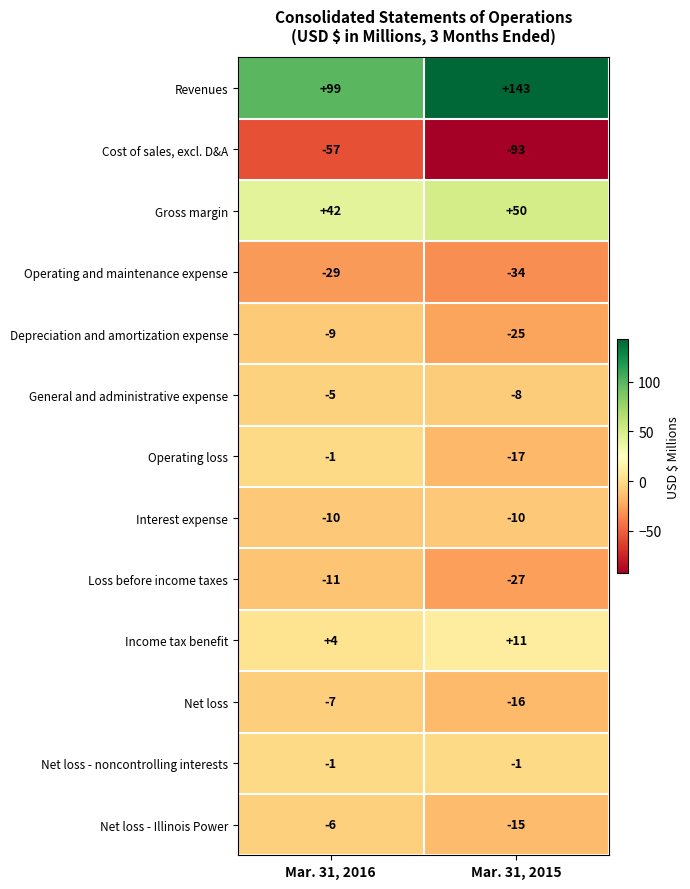

Reading left to right, list all the values displayed in this chart.

Revenues: 99	143
Cost of sales, excl. D&A: -57	-93
Gross margin: 42	50
Operating and maintenance expense: -29	-34
Depreciation and amortization expense: -9	-25
General and administrative expense: -5	-8
Operating loss: -1	-17
Interest expense: -10	-10
Loss before income taxes: -11	-27
Income tax benefit: 4	11
Net loss: -7	-16
Net loss - noncontrolling interests: -1	-1
Net loss - Illinois Power: -6	-15